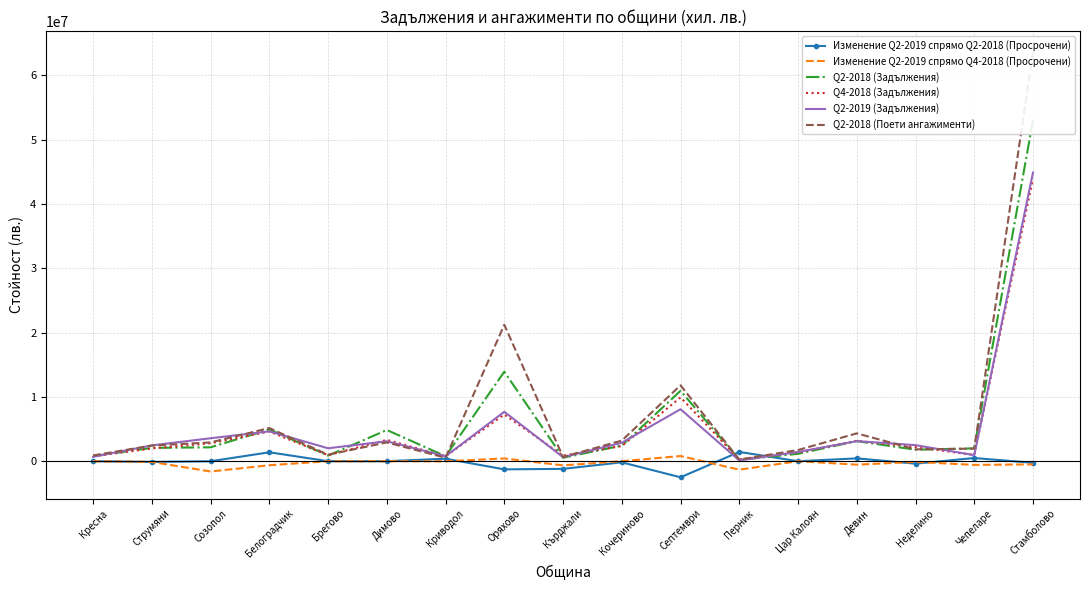

Which series ends up on top after the final intersection of Q4-2018 (Задължения) and Изменение Q2-2019 спрямо Q2-2018 (Просрочени)?

Q4-2018 (Задължения)